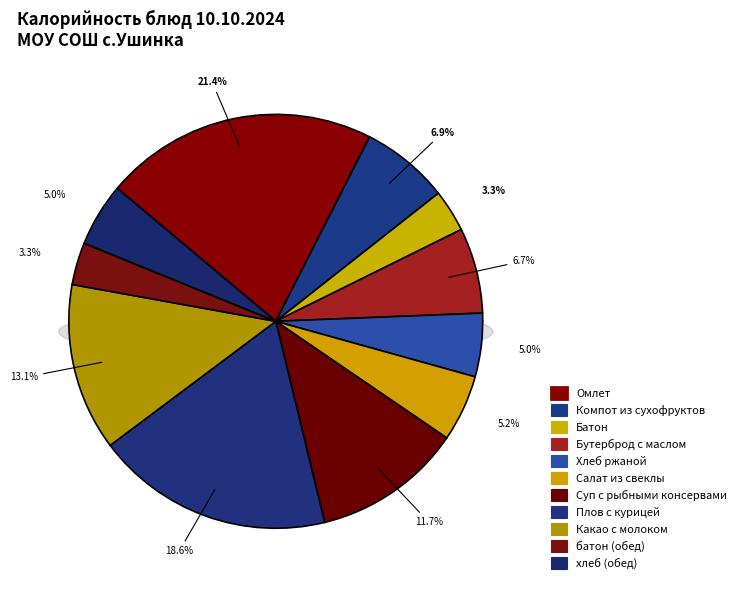

Is the sum of Плов с курицей and Хлеб ржаной greater than half?

No